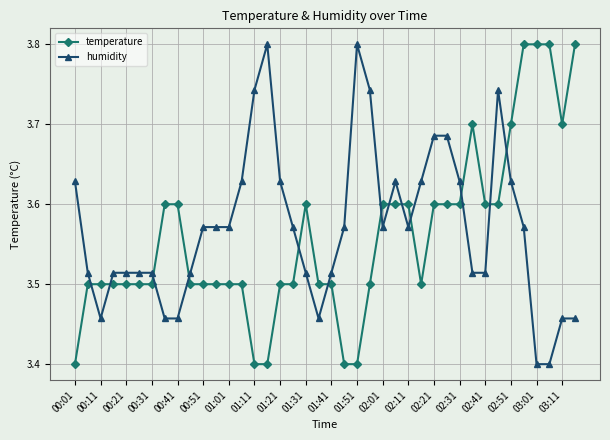

True or false: humidity has more than 2 interior local peaks.

True